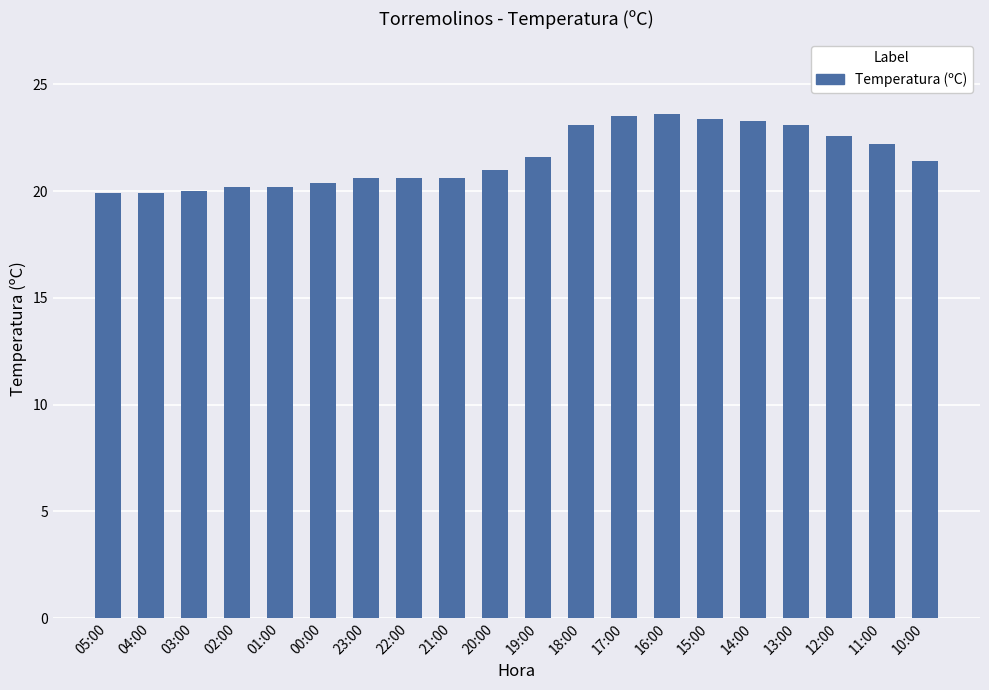

What is the ratio of the value at 02:00 to the value at 20:00?

1.0